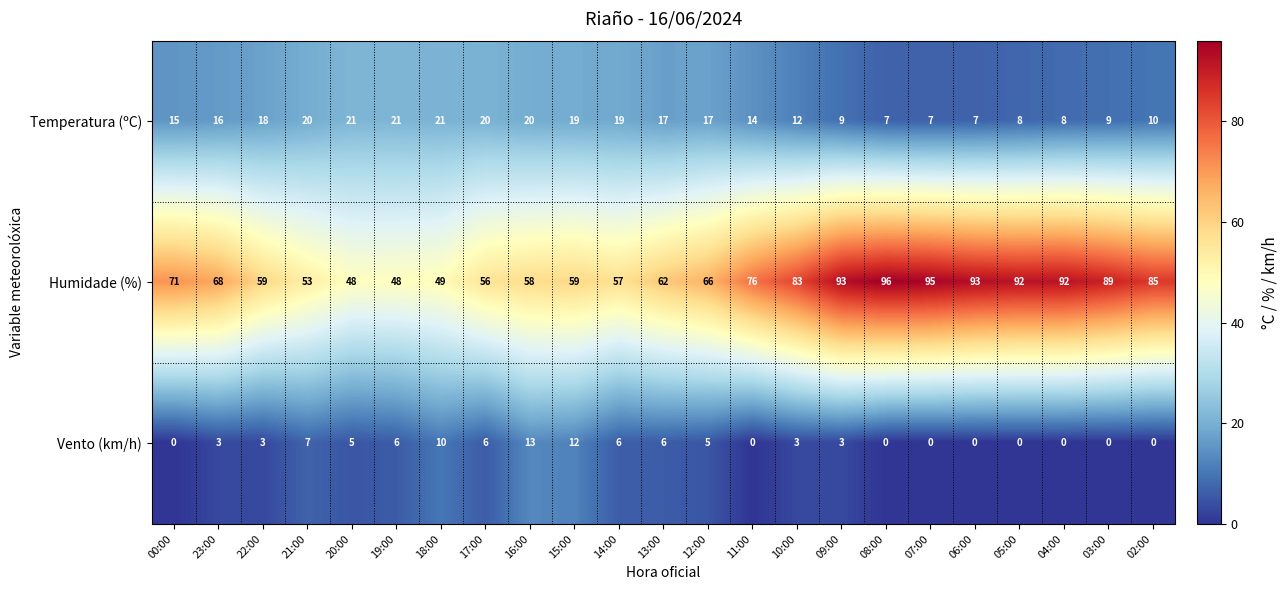

Which category has the highest value across all series?

08:00